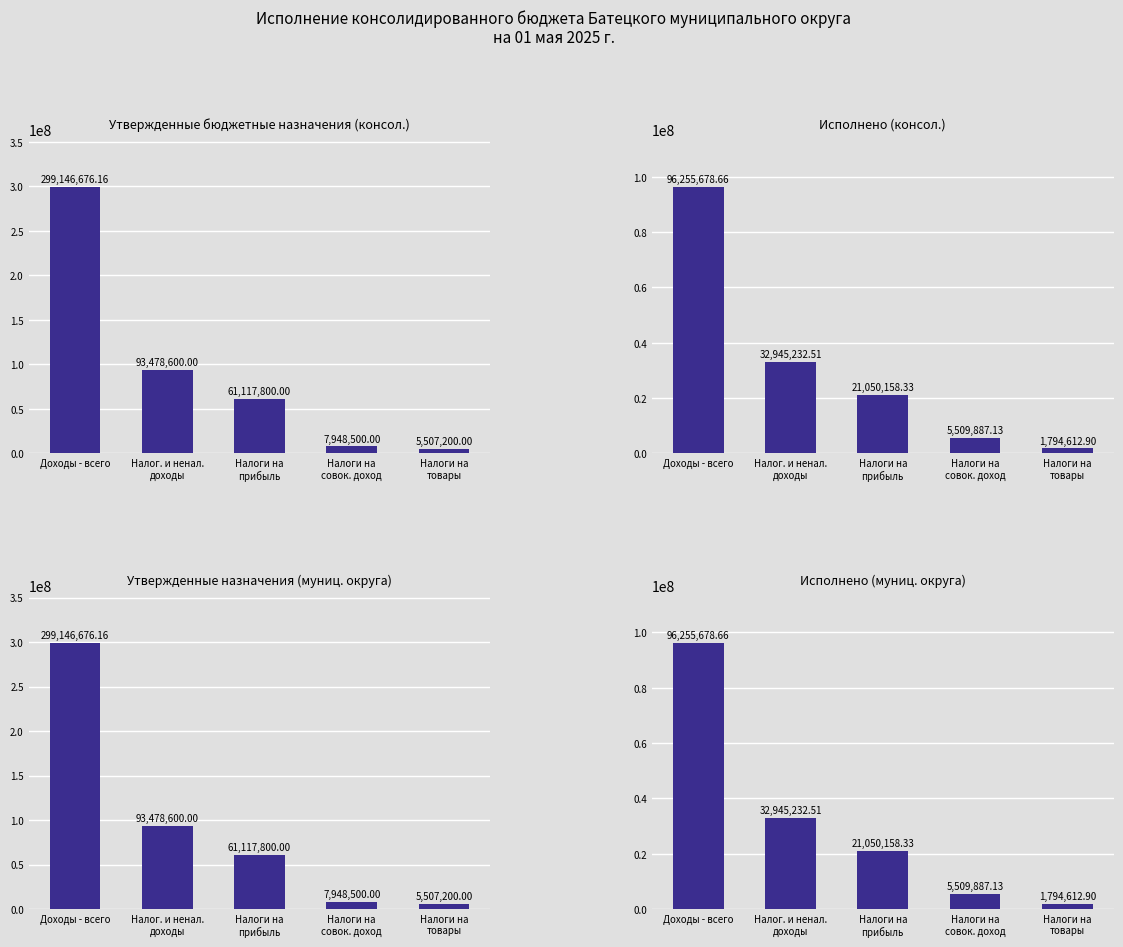

What is the total value across all series at Доходы - всего?

790804709.6